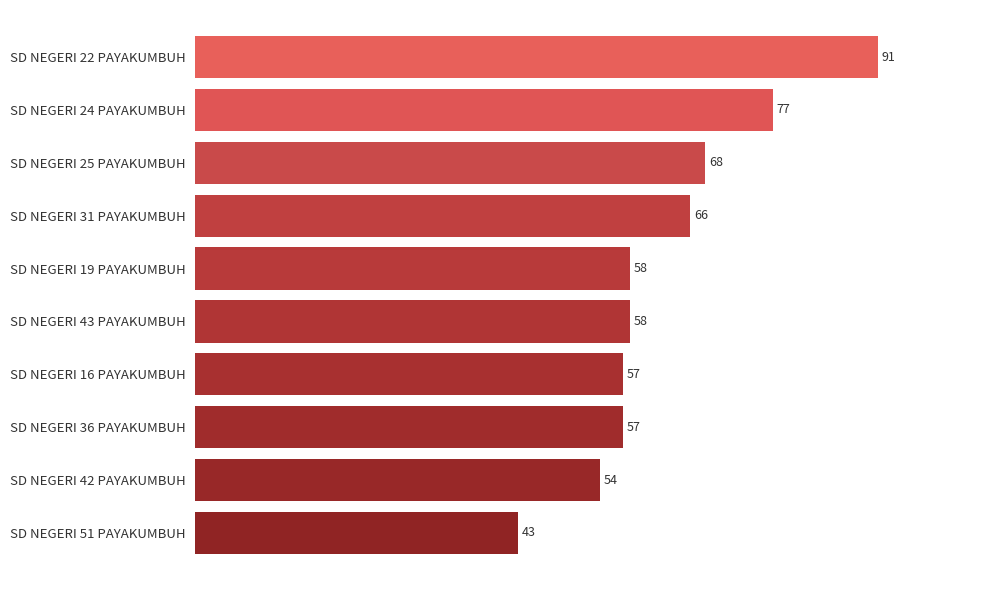

Between SD NEGERI 42 PAYAKUMBUH and SD NEGERI 16 PAYAKUMBUH, which is larger?

SD NEGERI 16 PAYAKUMBUH